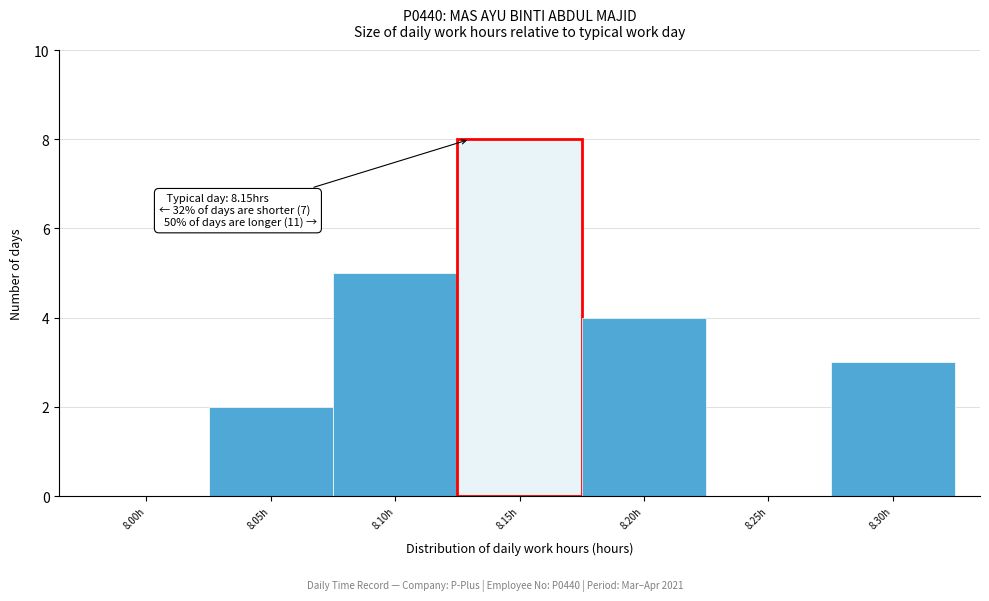

Reading right to left, transcribe all the data shown in this chart.

8.30h=3	8.25h=0	8.20h=4	8.15h=8	8.10h=5	8.05h=2	8.00h=0